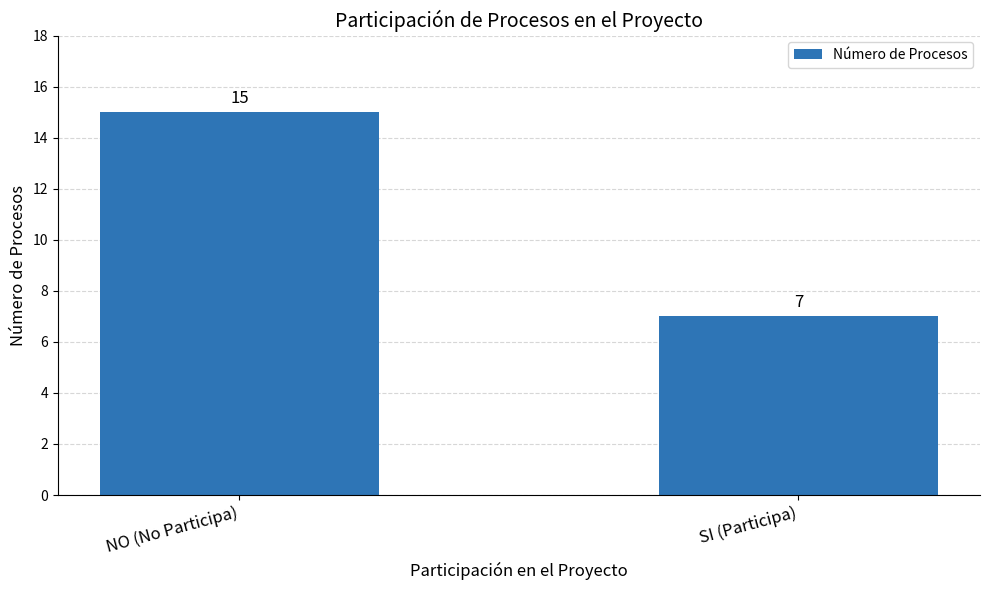

Reading left to right, list all the values displayed in this chart.

15	7